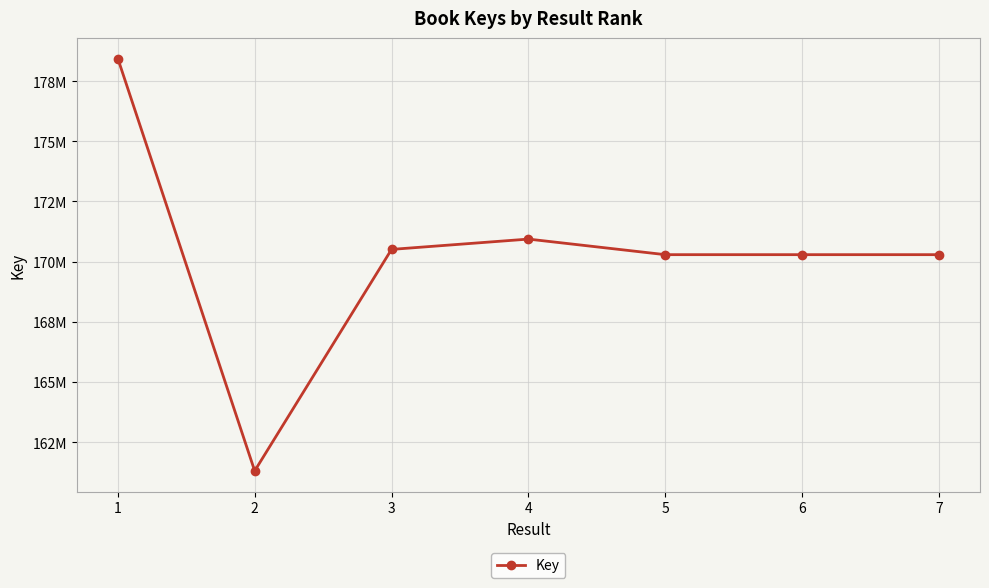

Where is the first local minimum?

2